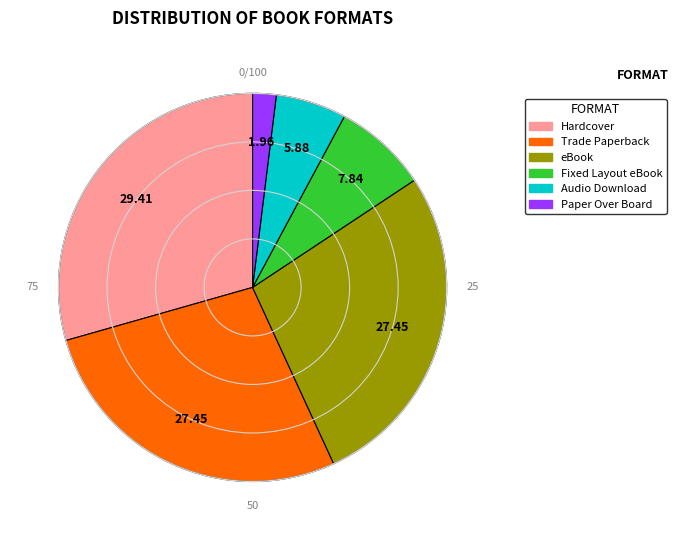

How many slices are in this pie chart?

6